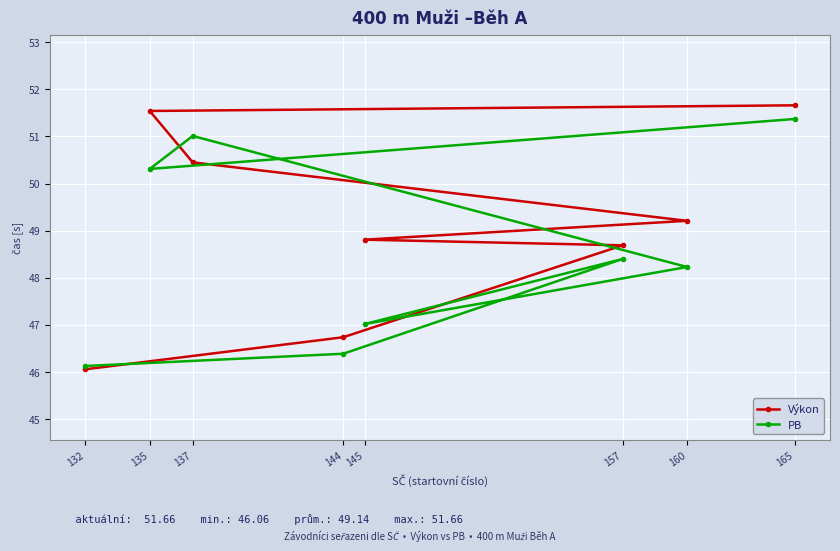

Between which two adjacent categories do Výkon and PB first intersect?

132 and 144